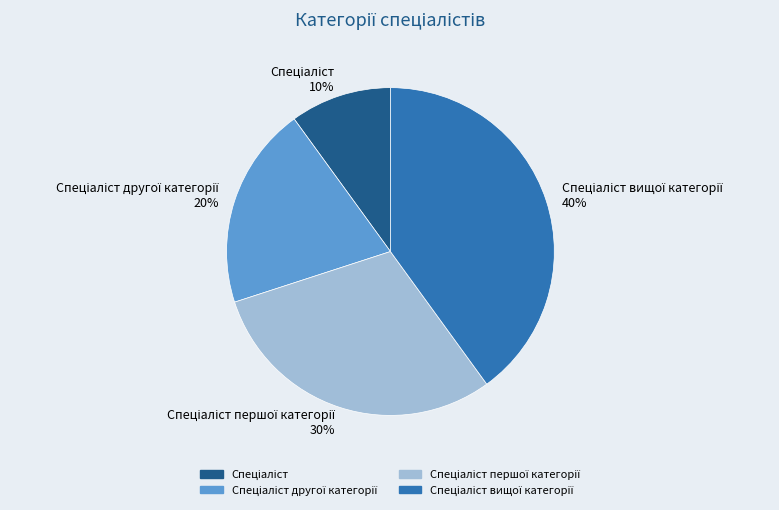

To the nearest percent, what is the average slice percentage?

25%